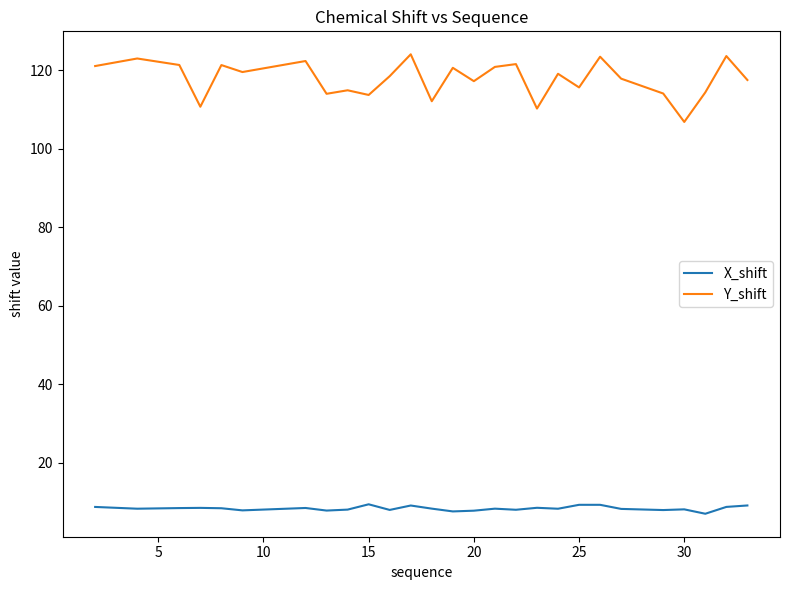

Does the chart have visible grid lines?

No